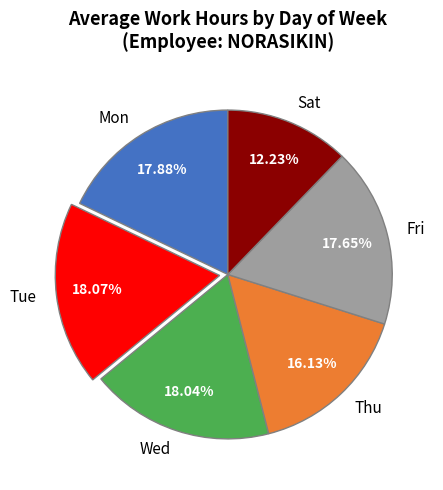

What percentage do Thu and Fri together represent?

33.8%